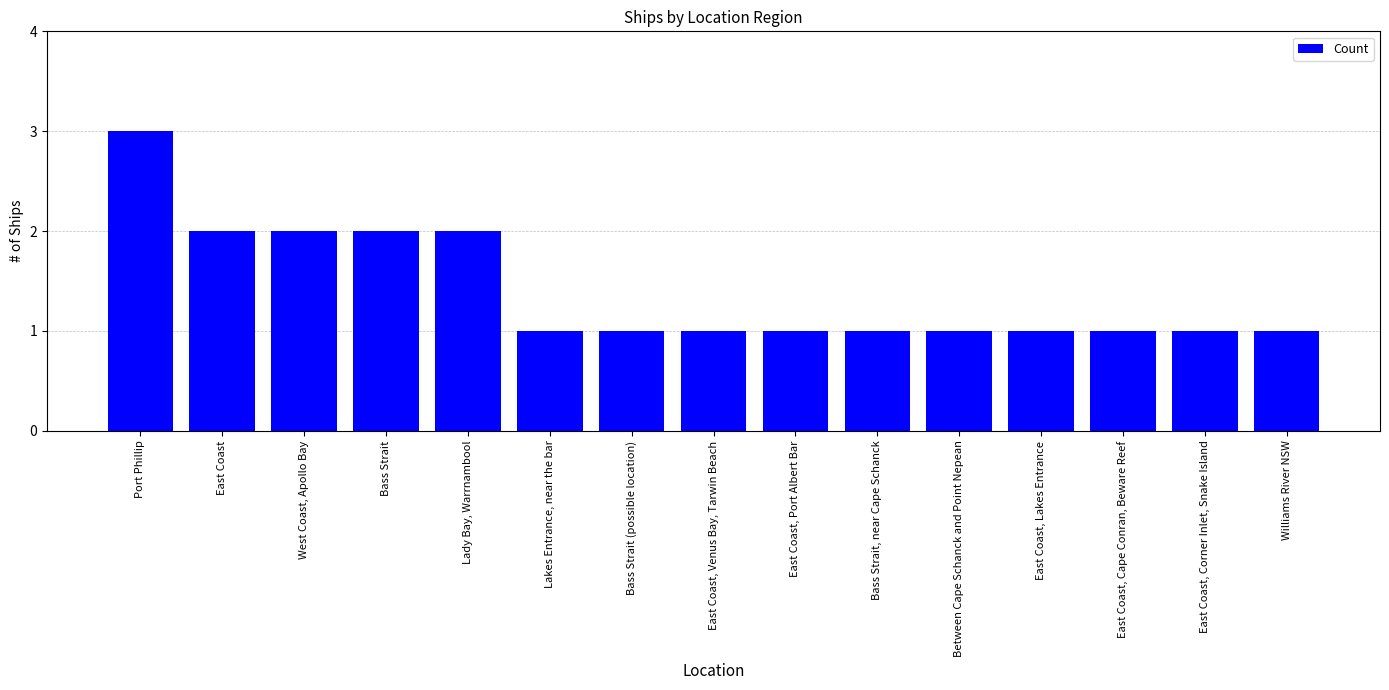

Reading left to right, list all the values displayed in this chart.

Port Phillip=3	East Coast=2	West Coast, Apollo Bay=2	Bass Strait=2	Lady Bay, Warrnambool=2	Lakes Entrance, near the bar=1	Bass Strait (possible location)=1	East Coast, Venus Bay, Tarwin Beach=1	East Coast, Port Albert Bar=1	Bass Strait, near Cape Schanck=1	Between Cape Schanck and Point Nepean=1	East Coast, Lakes Entrance=1	East Coast, Cape Conran, Beware Reef=1	East Coast, Corner Inlet, Snake Island=1	Williams River NSW=1